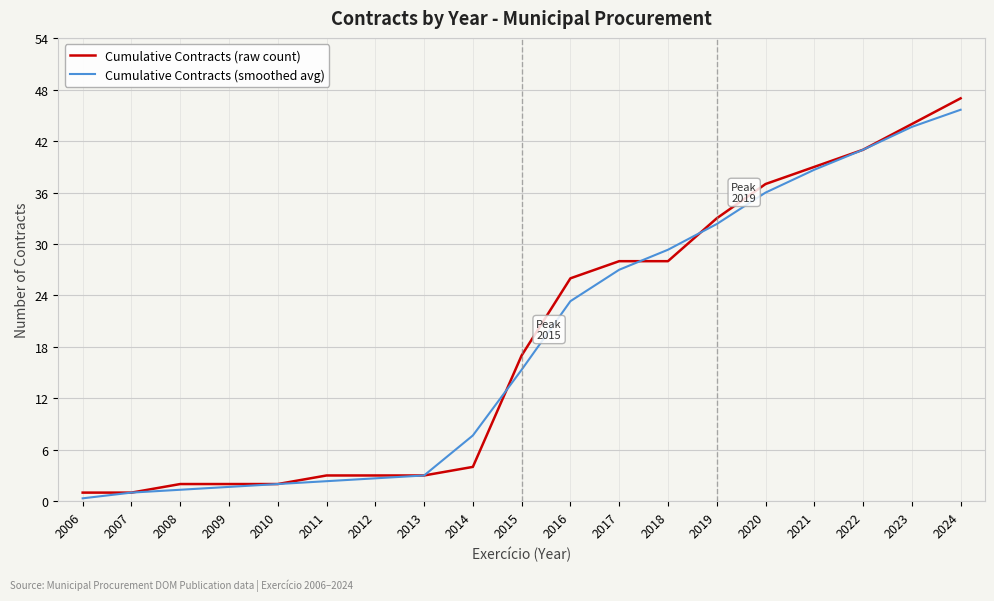

Is the value of Cumulative Contracts (smoothed avg) at 2024 greater than the value of Cumulative Contracts (raw count) at 2019?

Yes